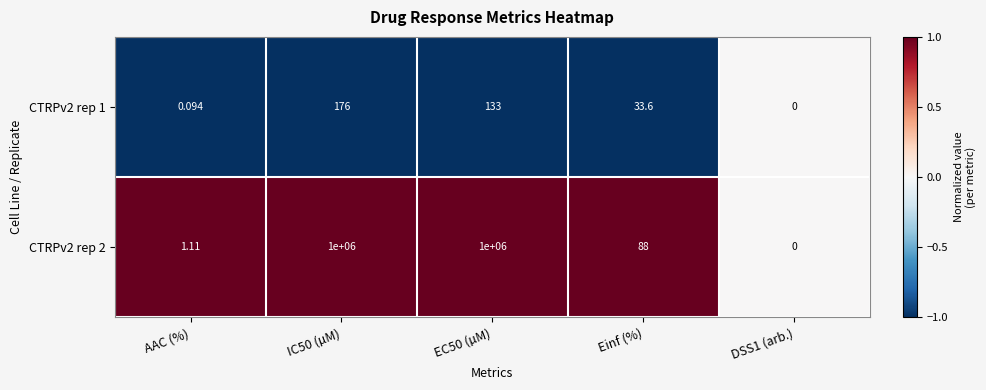

List the series in order of their overall mean, highest first.

CTRPv2 rep 2, CTRPv2 rep 1